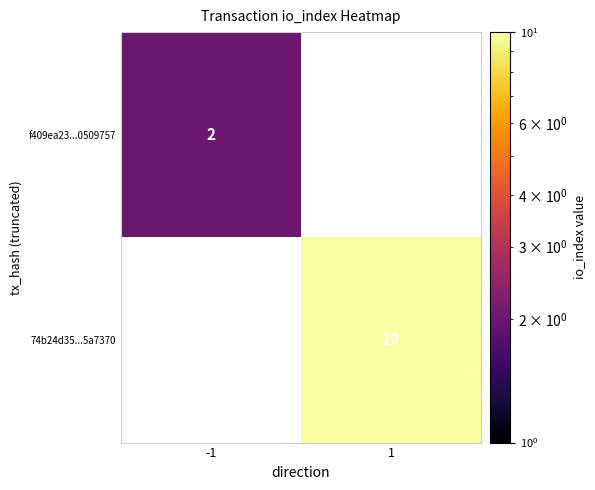

The 74b24d35...5a7370 series shows 5 at 1. True or false?

False